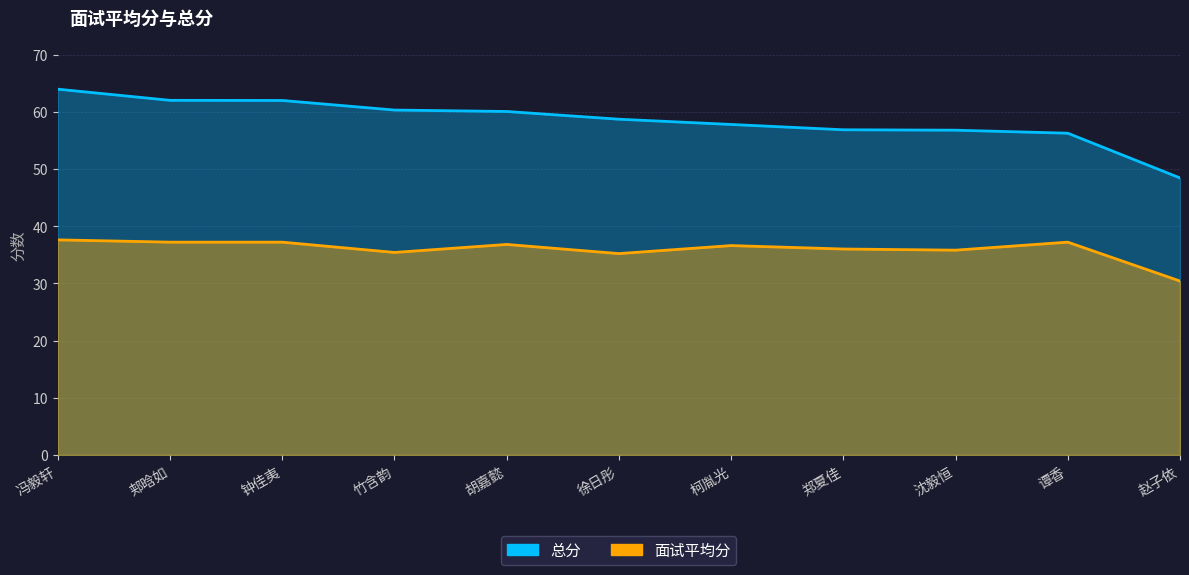

At 胡嘉懿, list the series in order from largest to smallest.

总分, 面试平均分